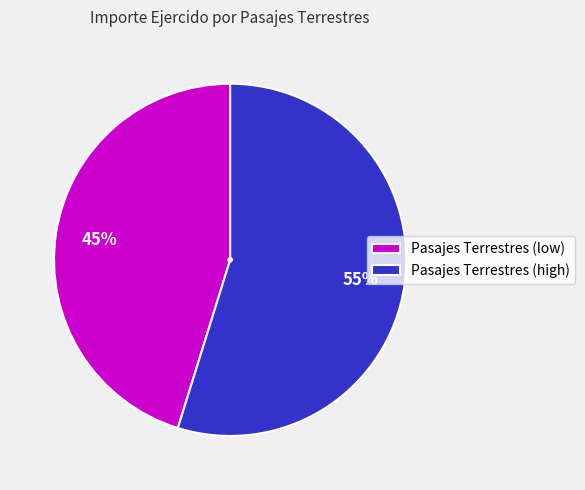

To the nearest percent, what is the average slice percentage?

50%